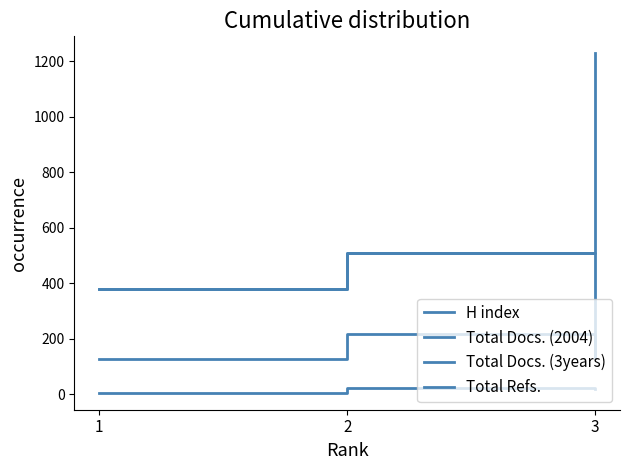

Rank the series by their maximum value, from highest to lowest.

Total Refs., Total Docs. (3years), Total Docs. (2004), H index